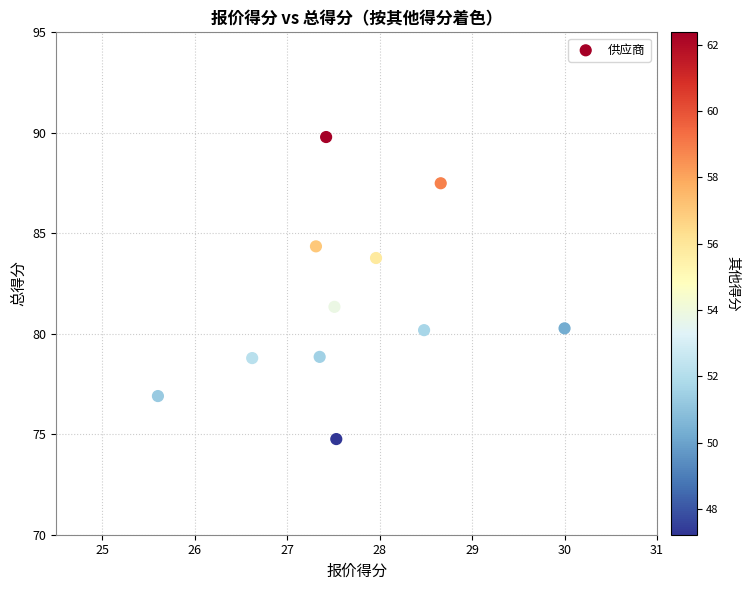

What is the range of Y values (max minus min)?

15.0